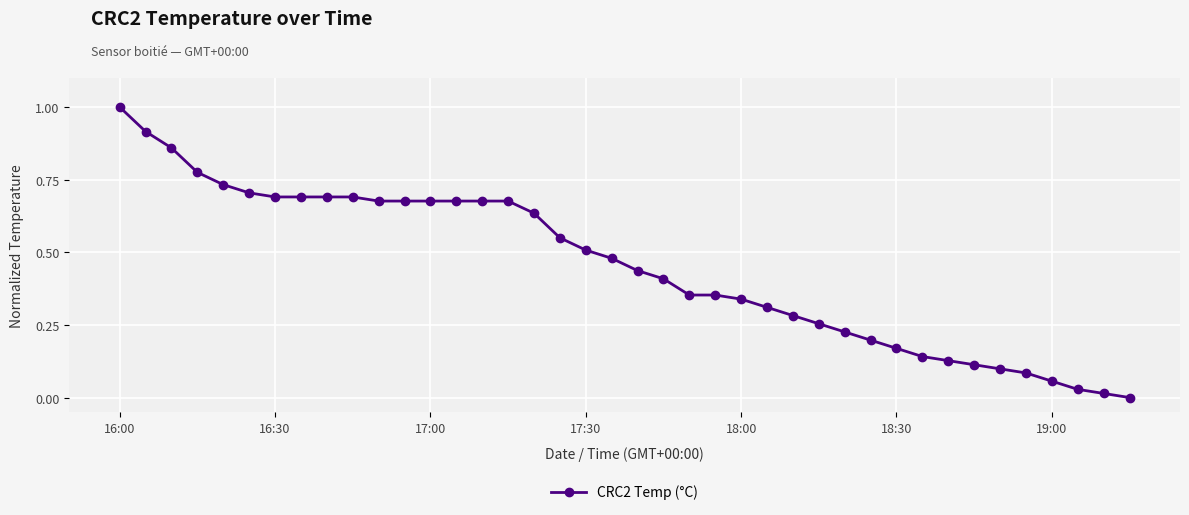

What is the maximum value shown in the chart?

1.0